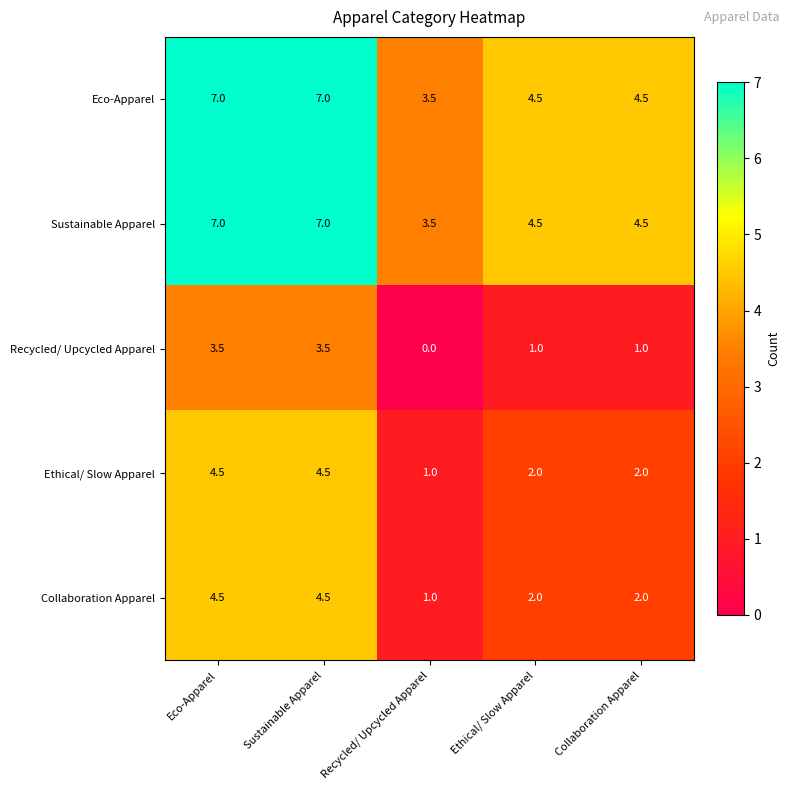

What is the total value across all series at Eco-Apparel?

26.5